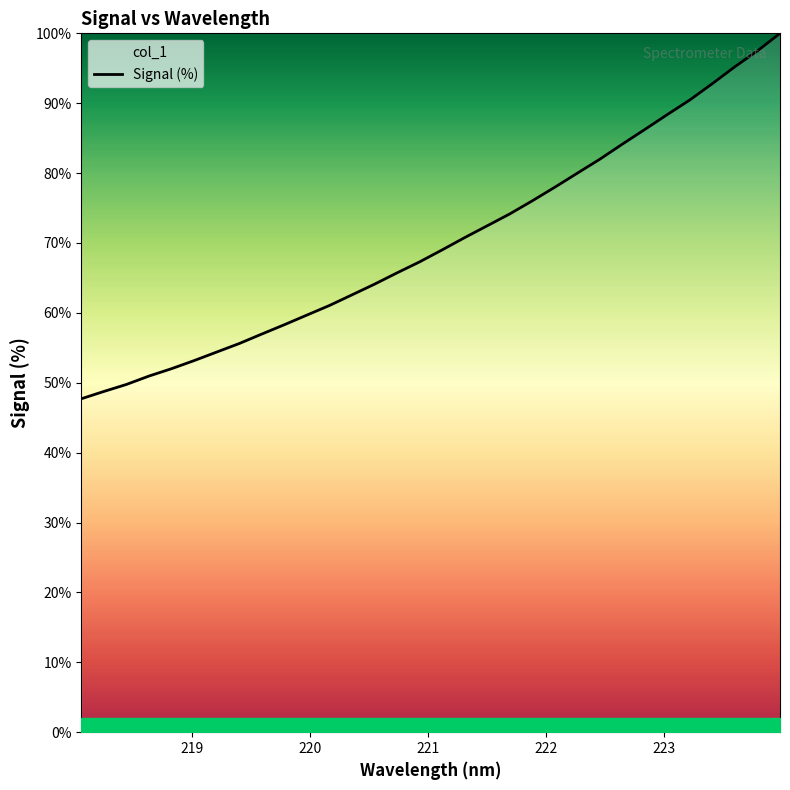

What is the difference between the second highest and second lowest values?

48.7